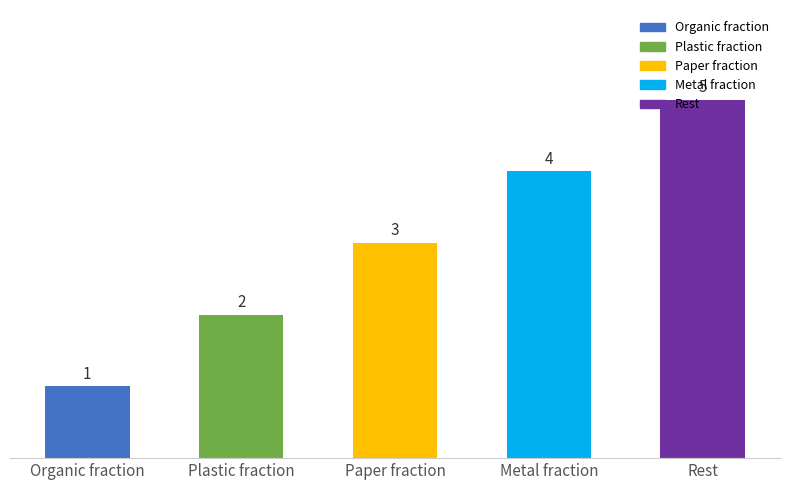

What is the change in value from Organic fraction to Metal fraction?

+3